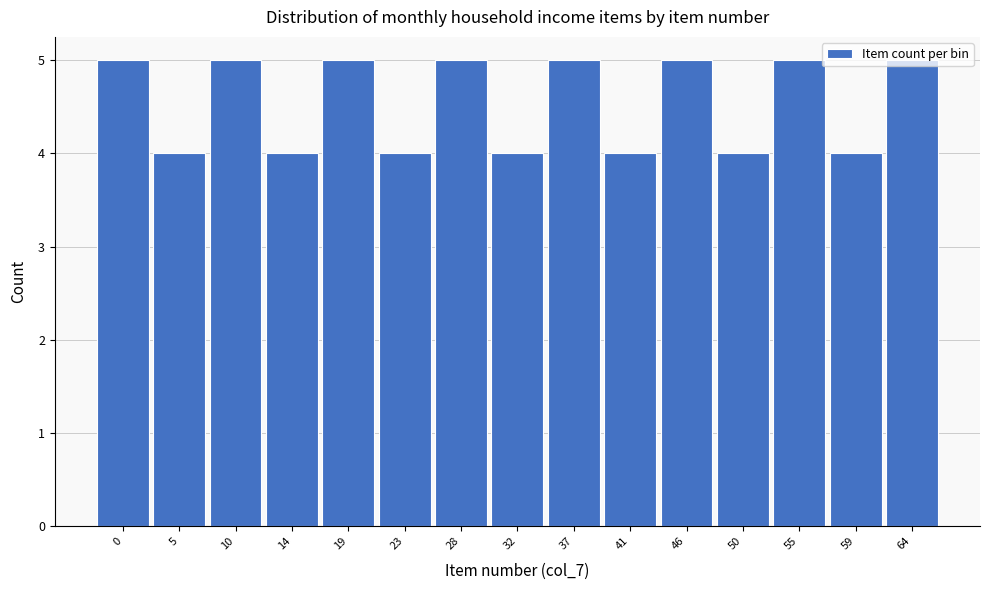

What is the maximum value shown in the chart?

5